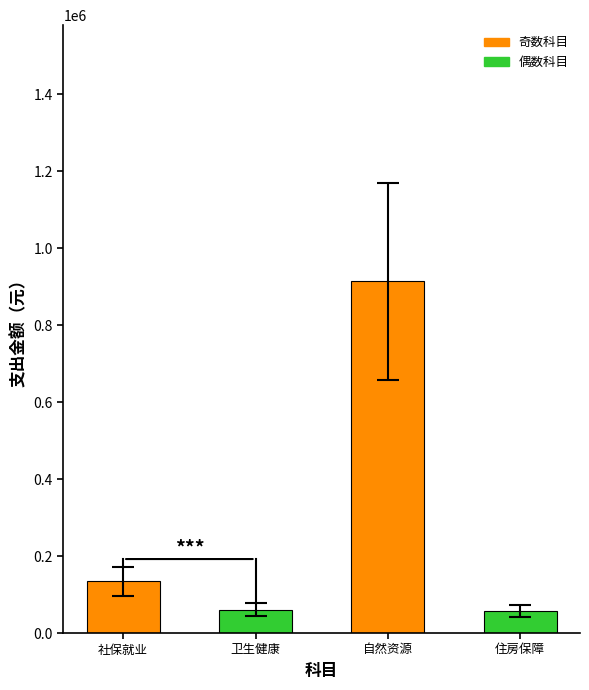

How many series are shown in this chart?

1